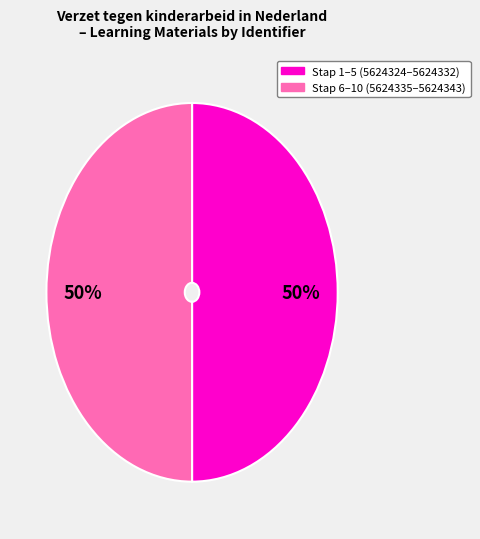

To the nearest percent, what is the average slice percentage?

50%